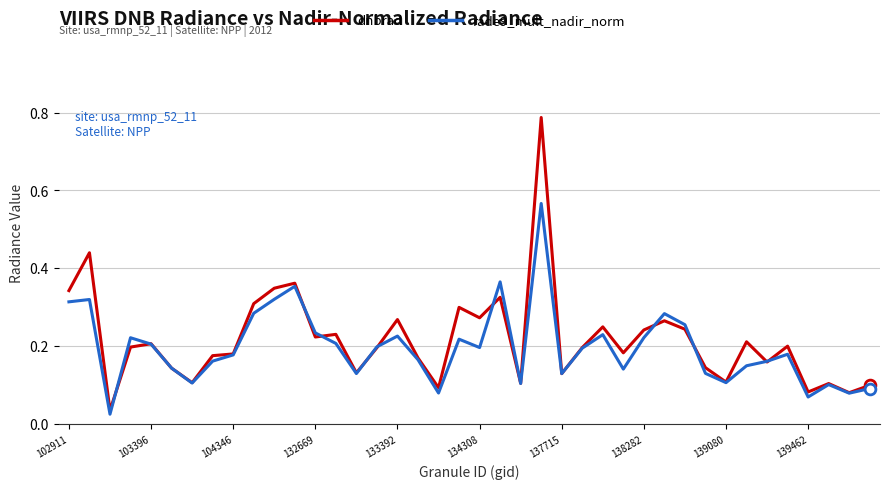

Rank the series by their maximum value, from lowest to highest.

rade9_mult_nadir_norm, dnbrad